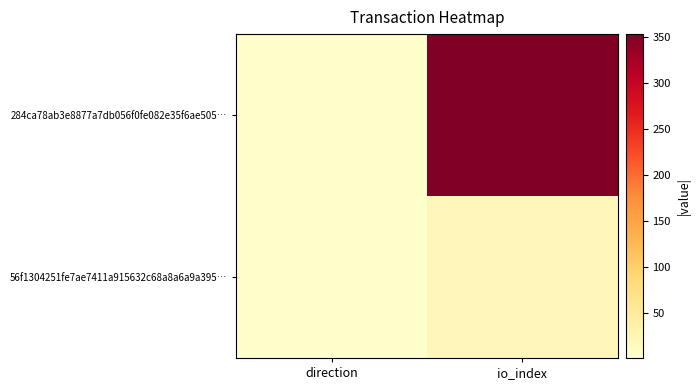

At how many categories does at least one series exceed 304?

1